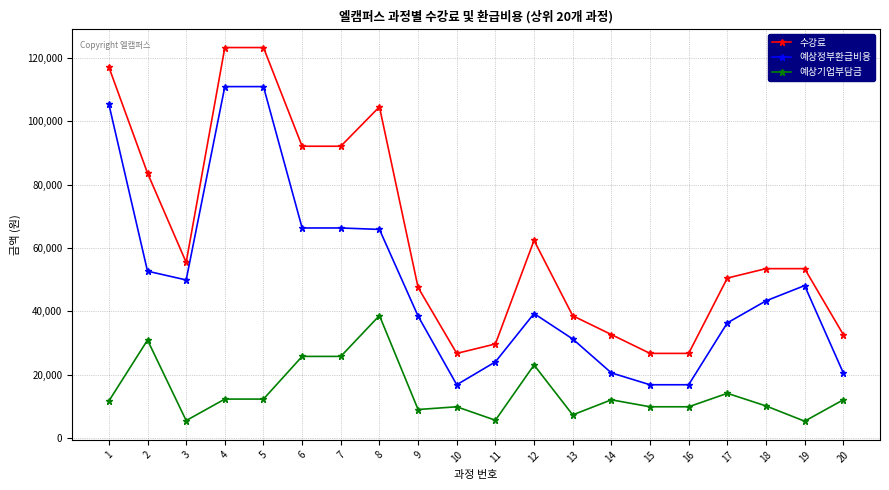

Rank the series at 17 from highest to lowest value.

수강료, 예상정부환급비용, 예상기업부담금